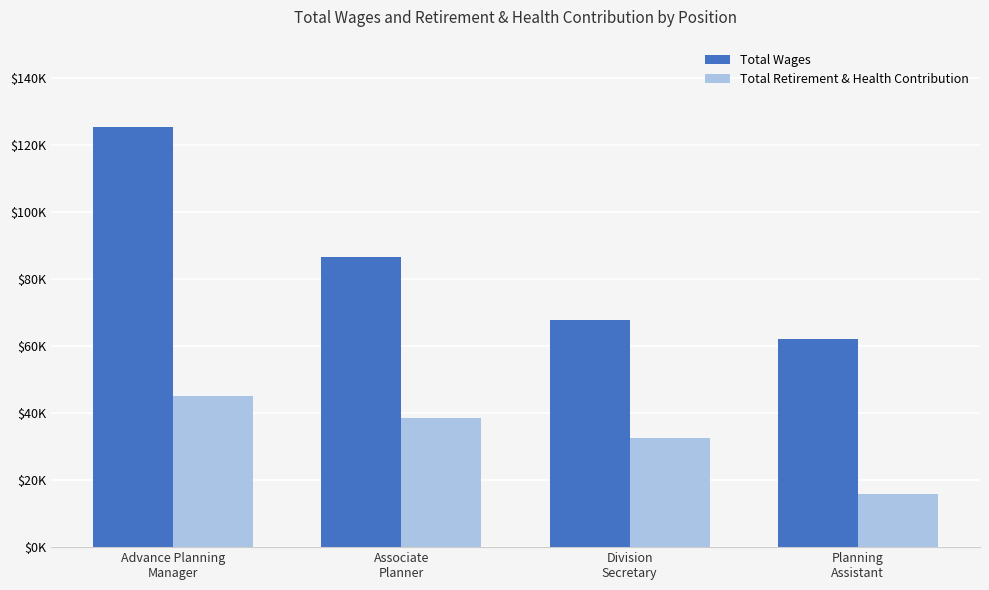

Does the chart contain stacked bars?

No